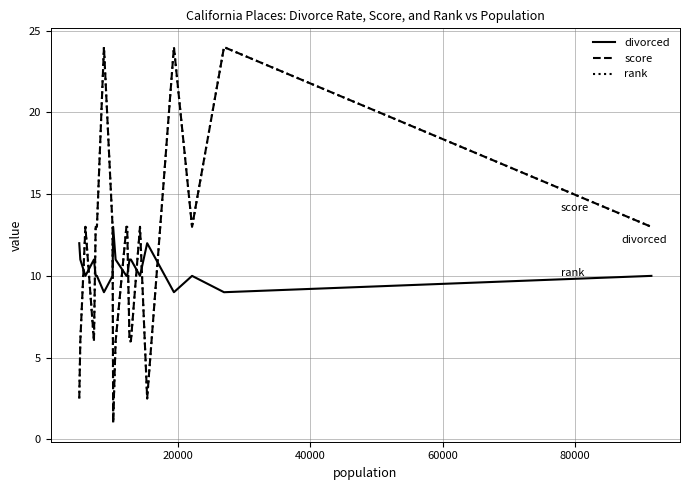

At how many categories does at least one series exceed 8?

20